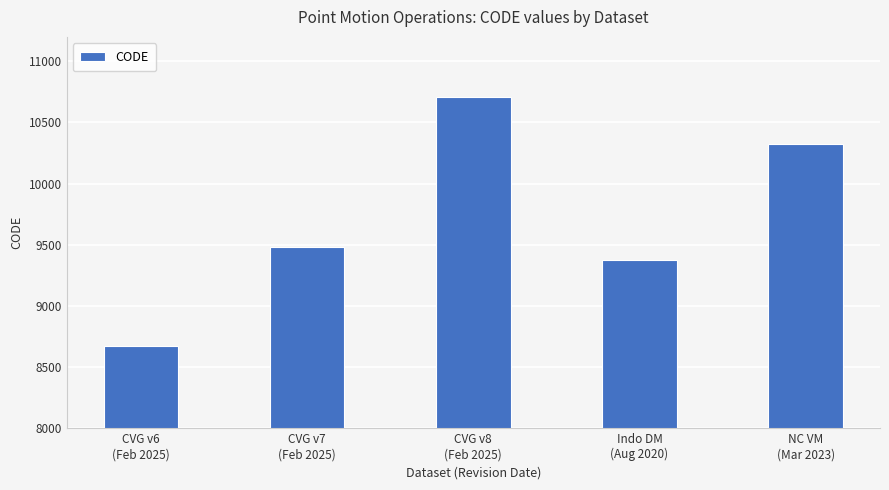

The value at CVG v7
(Feb 2025) is 16581. True or false?

False